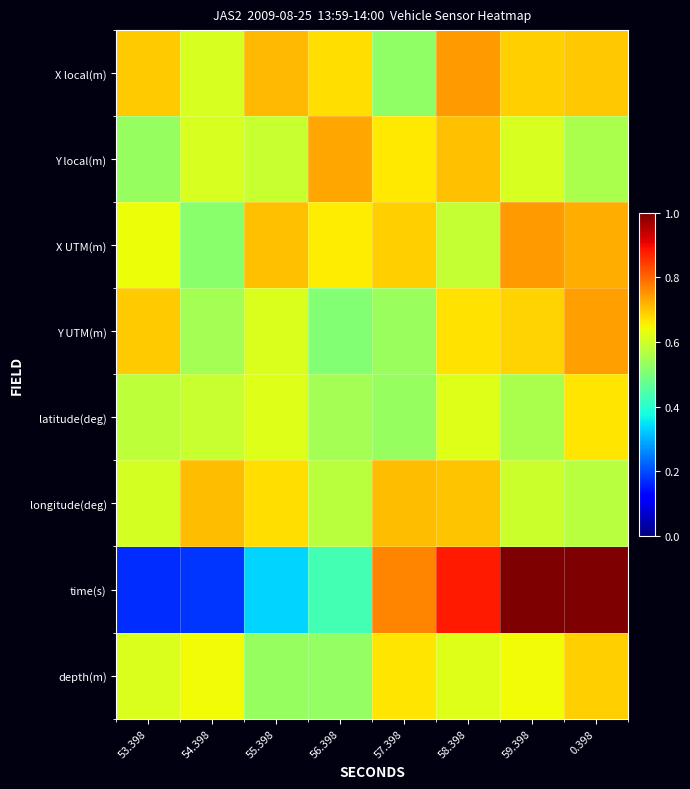

At which category does the chart reach its minimum across all series?

53.398